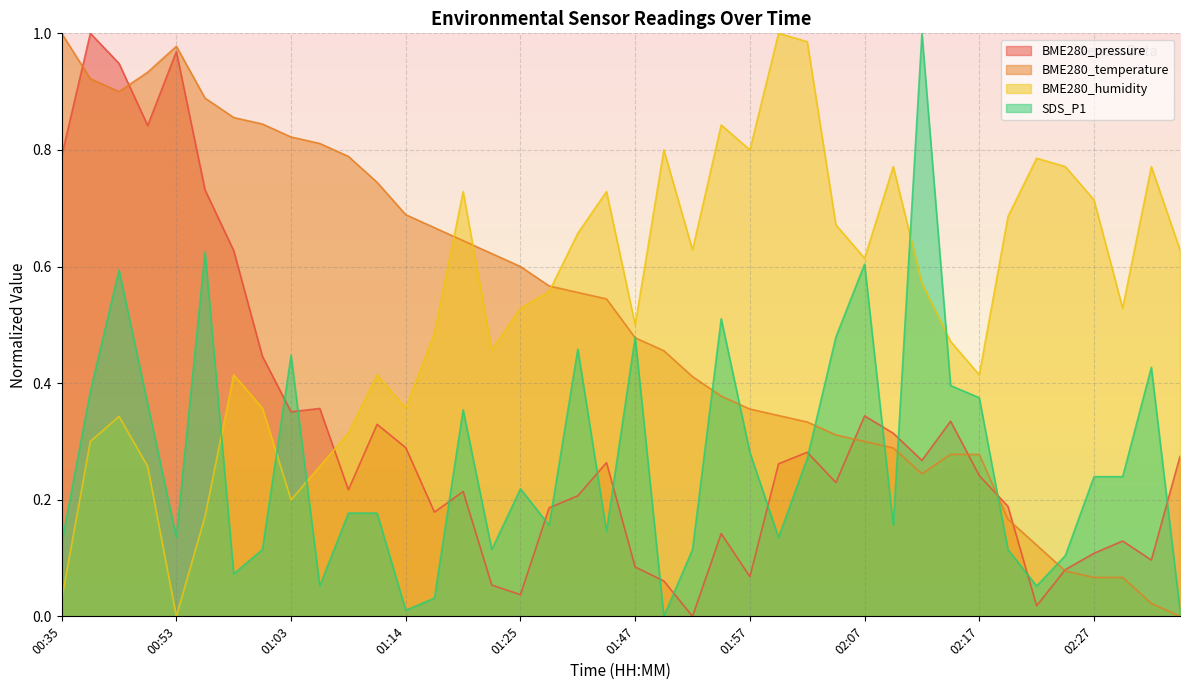

List the labels in order of BME280_humidity value, largest first.

02:00, 02:02, 01:55, 01:49, 01:57, 02:22, 02:10, 02:25, 02:32, 01:20, 01:34, 02:27, 02:20, 02:05, 01:31, 01:52, 02:35, 02:07, 02:12, 01:28, 01:25, 02:30, 01:47, 01:17, 02:15, 01:23, 00:58, 01:11, 02:17, 01:00, 01:14, 00:48, 01:08, 00:45, 00:50, 01:05, 01:03, 00:55, 00:35, 00:53